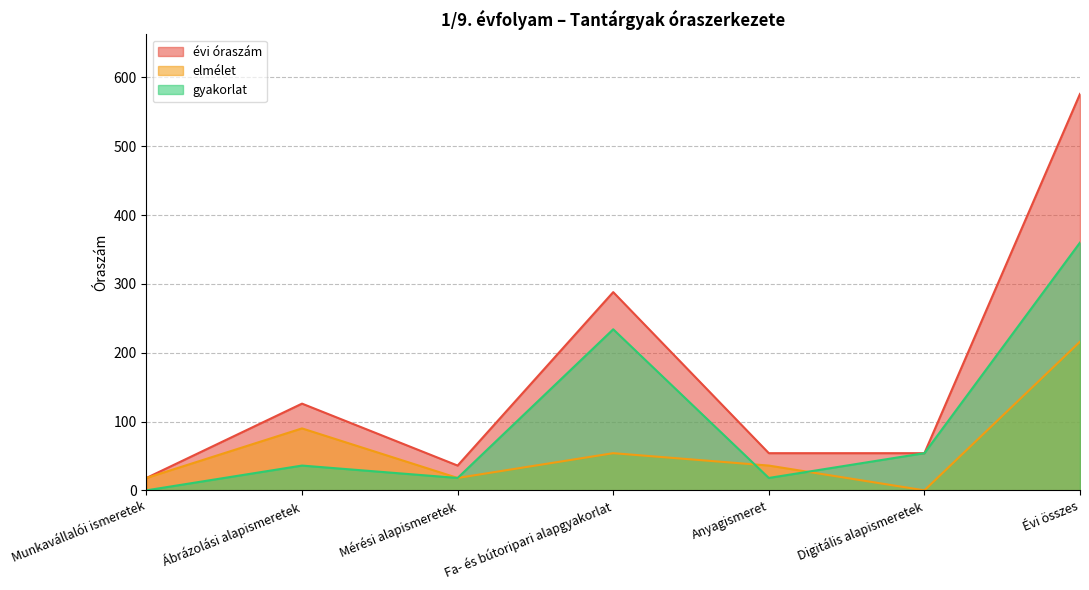

What is the average value of the évi óraszám series?

165